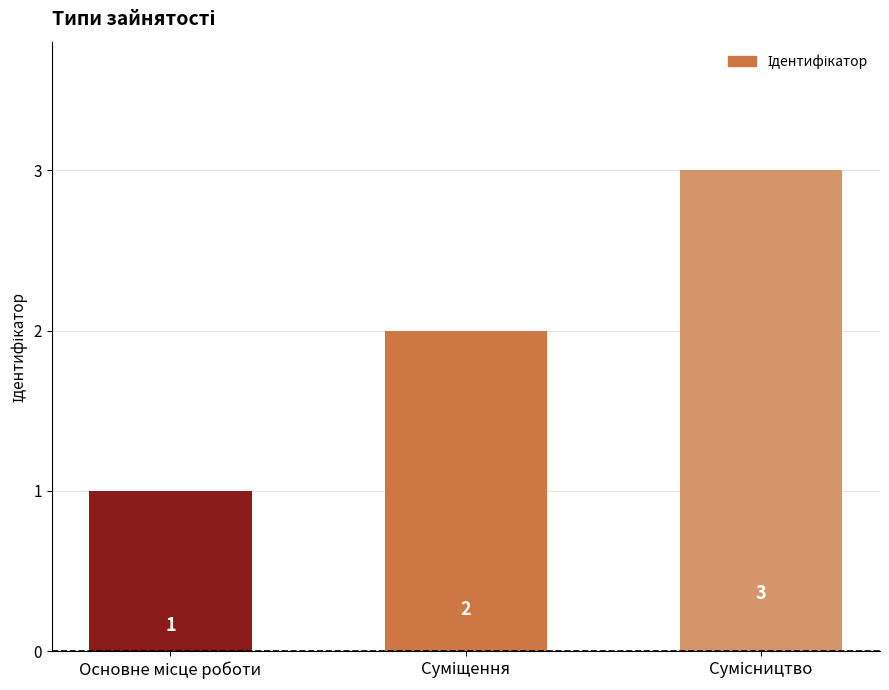

What is the sum of all values?

6